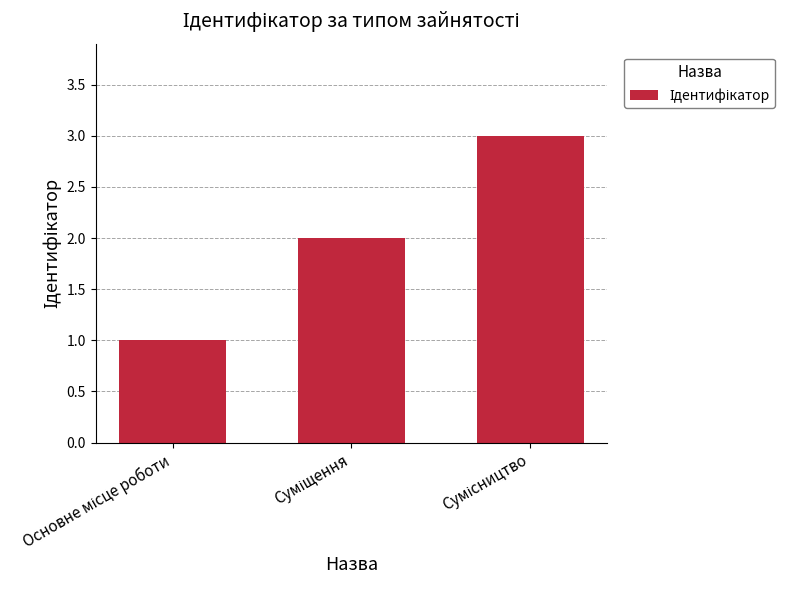

What is the sum of all values?

6